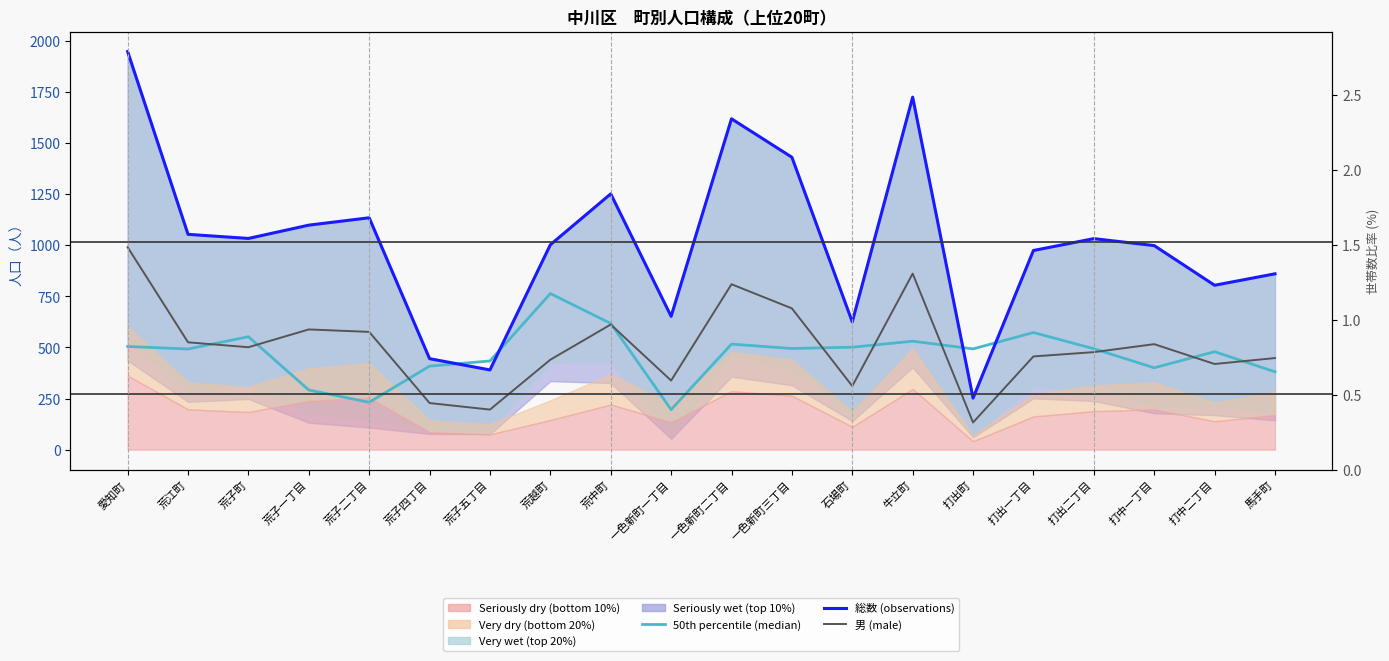

How many data points in 総数 (observations) are above 1032?

9